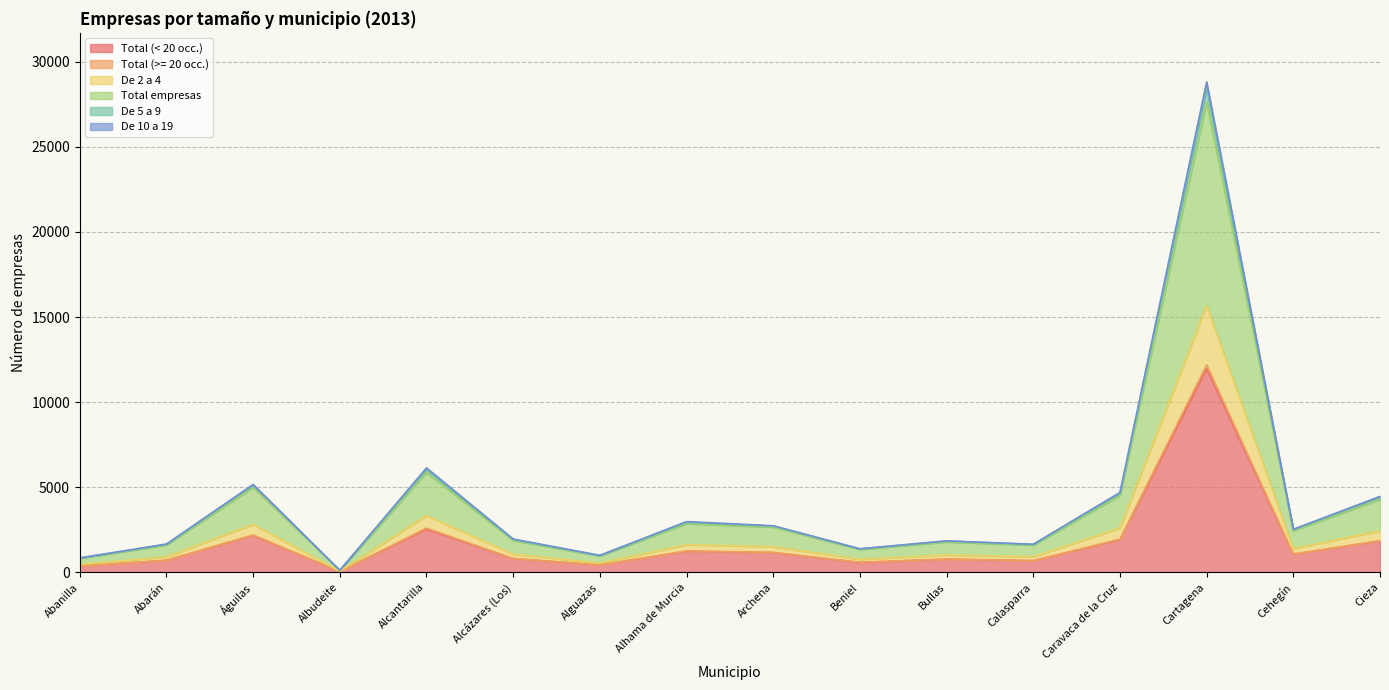

True or false: Total empresas and De 10 a 19 intersect in this chart.

False